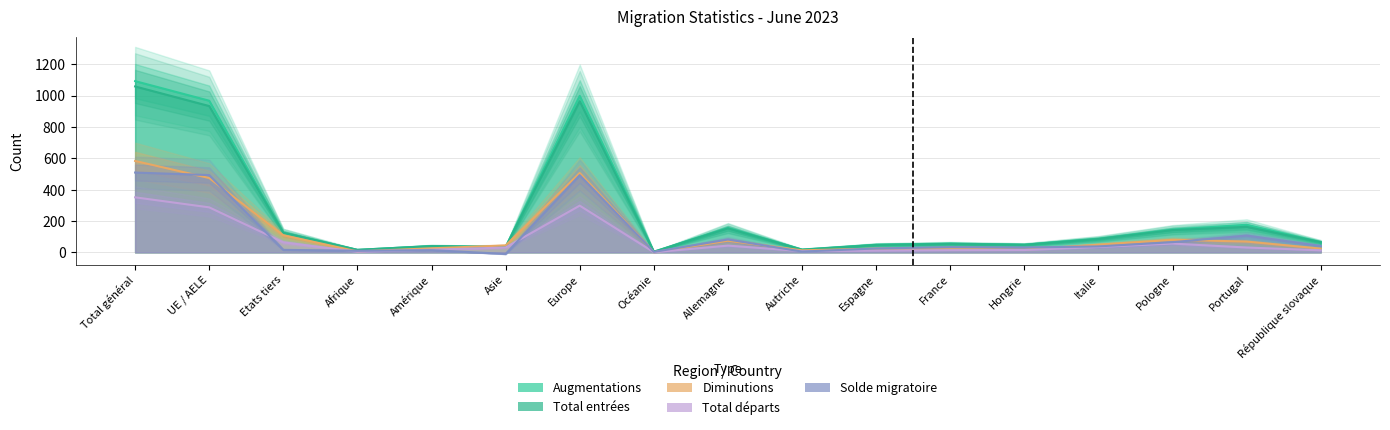

What is the sum of the Total départs values at Etats tiers and Allemagne?

107